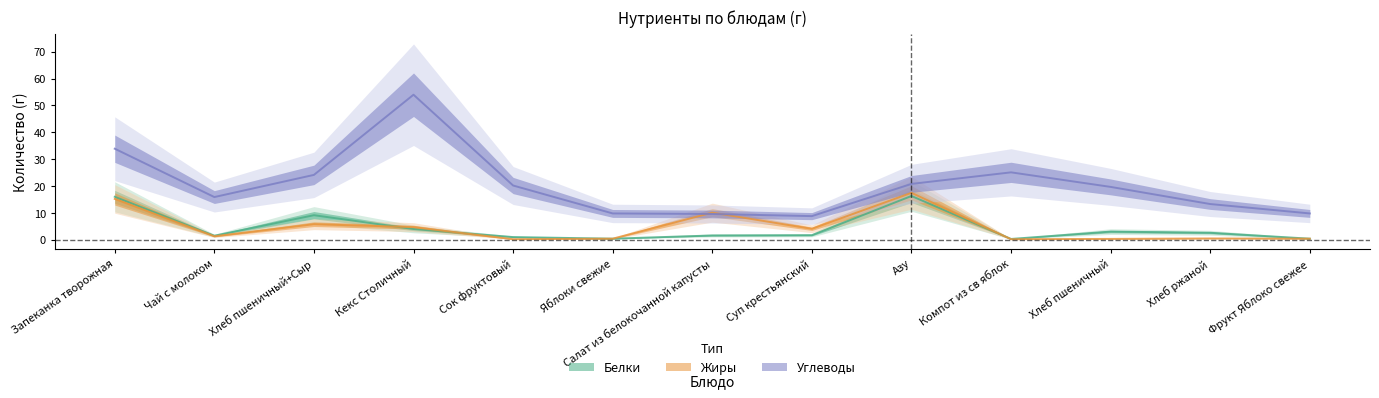

How many values in the Жиры series are below 1?

6